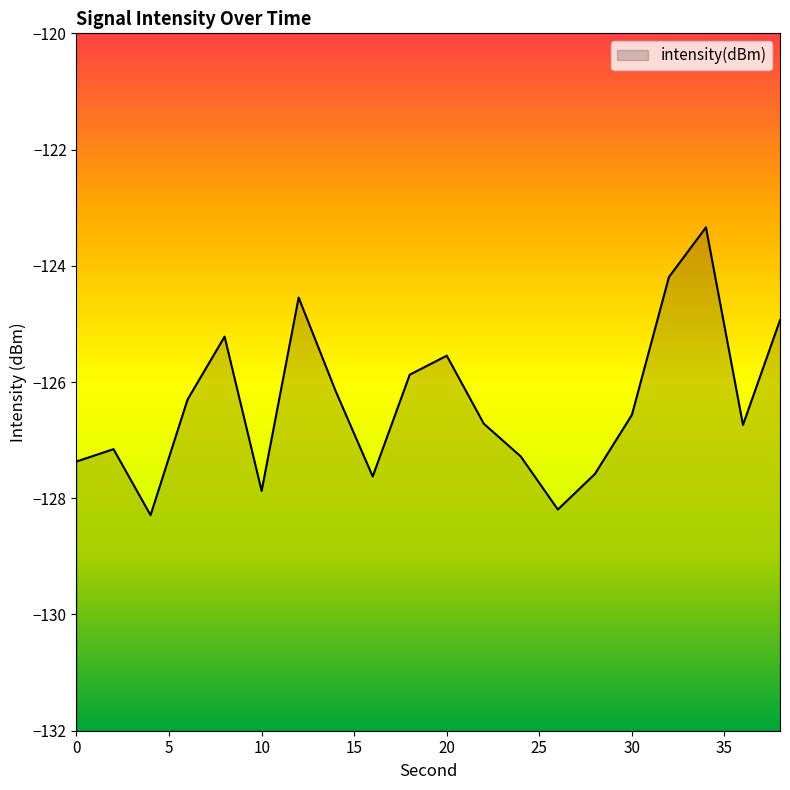

Which has a higher value, 2 or 38?

38